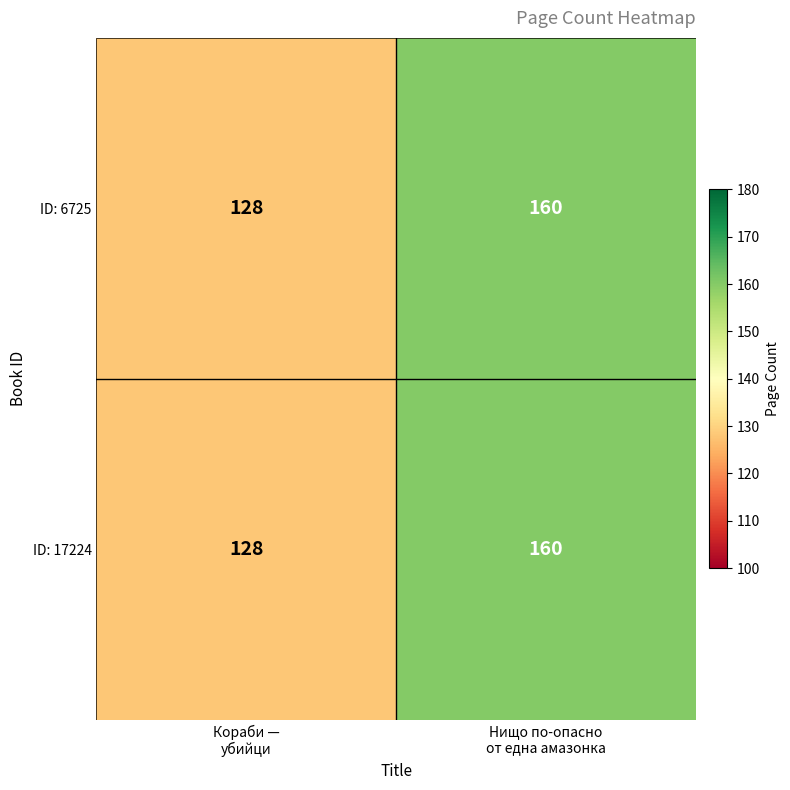

What is the sum of all ID: 17224 values?

288